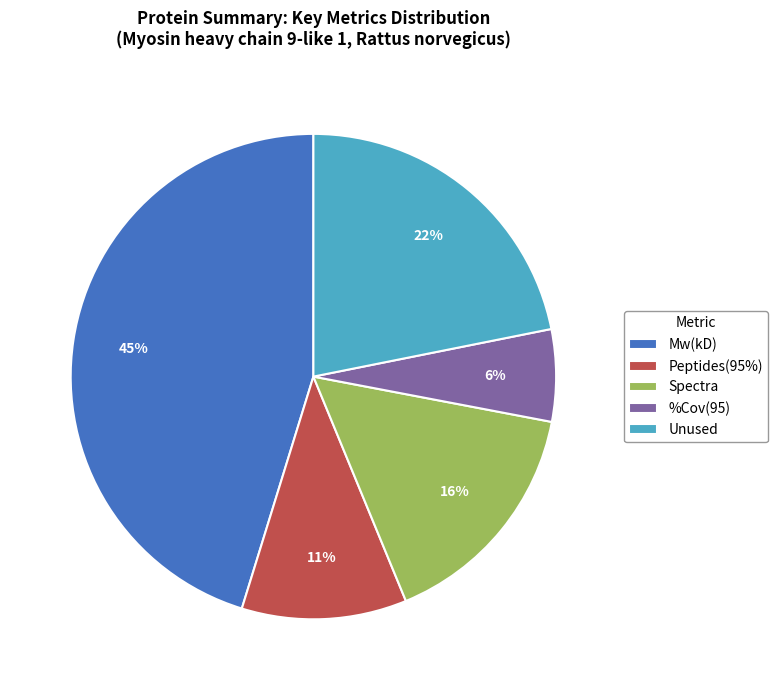

Does %Cov(95) account for over 50% of the chart?

No